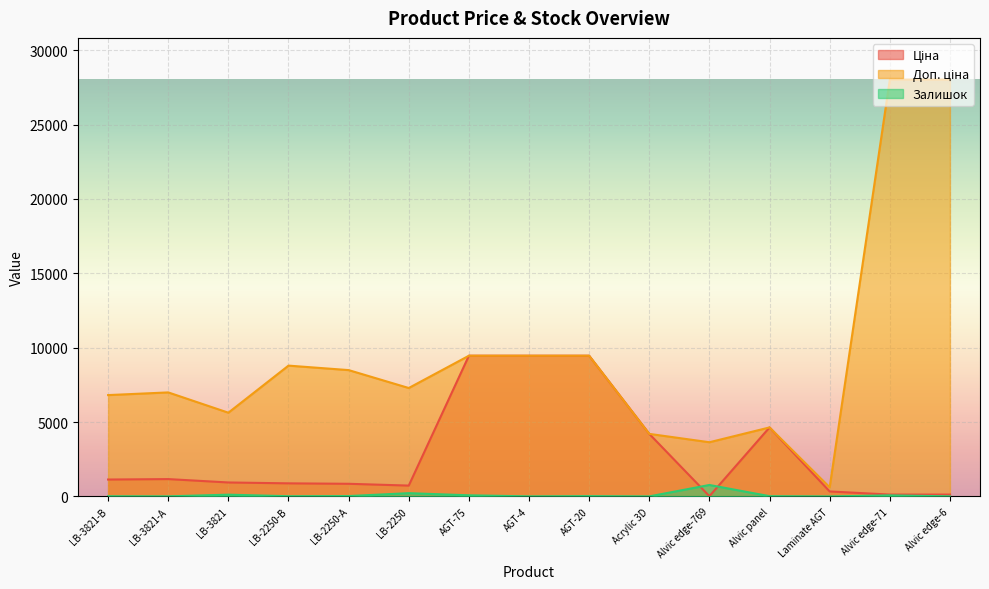

What position from the left is Alvic edge-769?

11